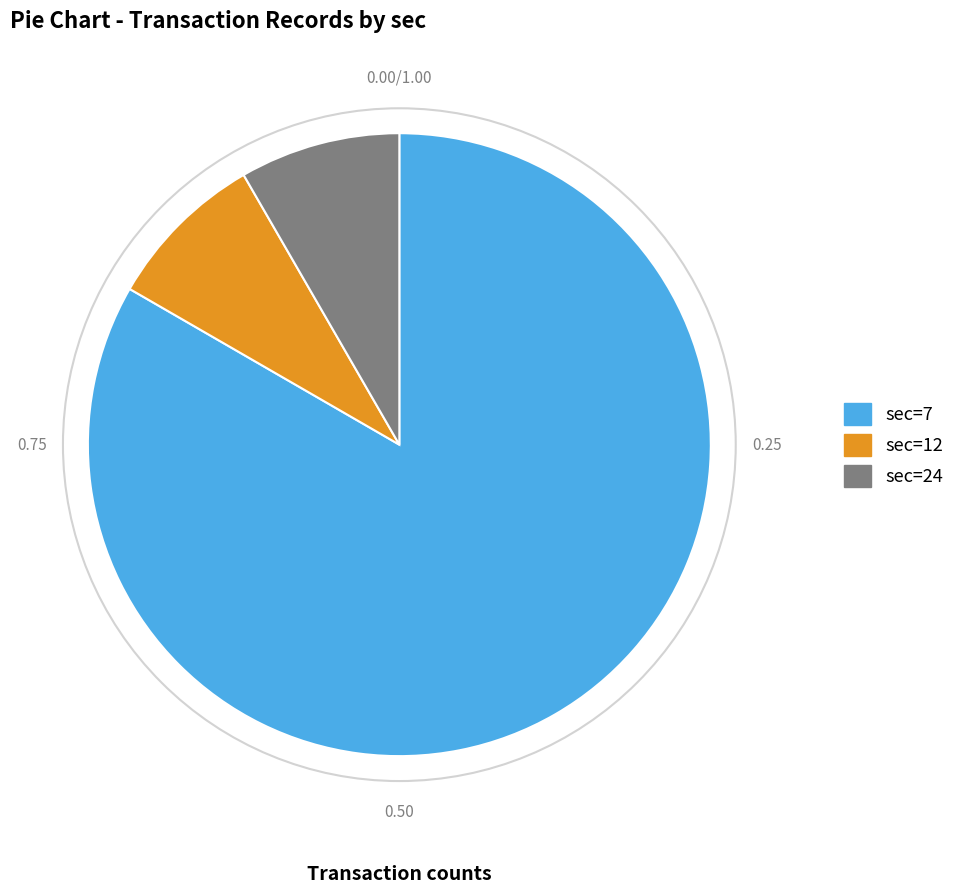

What is the ratio of the value at sec=24 to the value at sec=12?

1.0